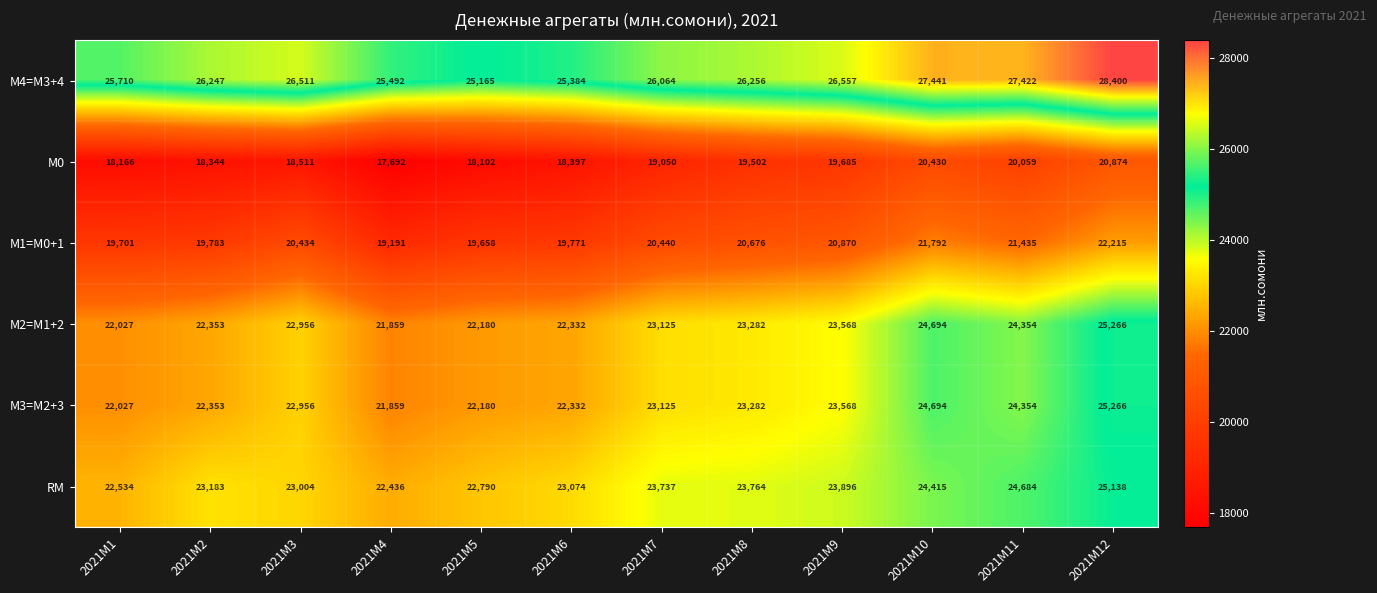

What is the sum of all М1=M0+1 values?

245966